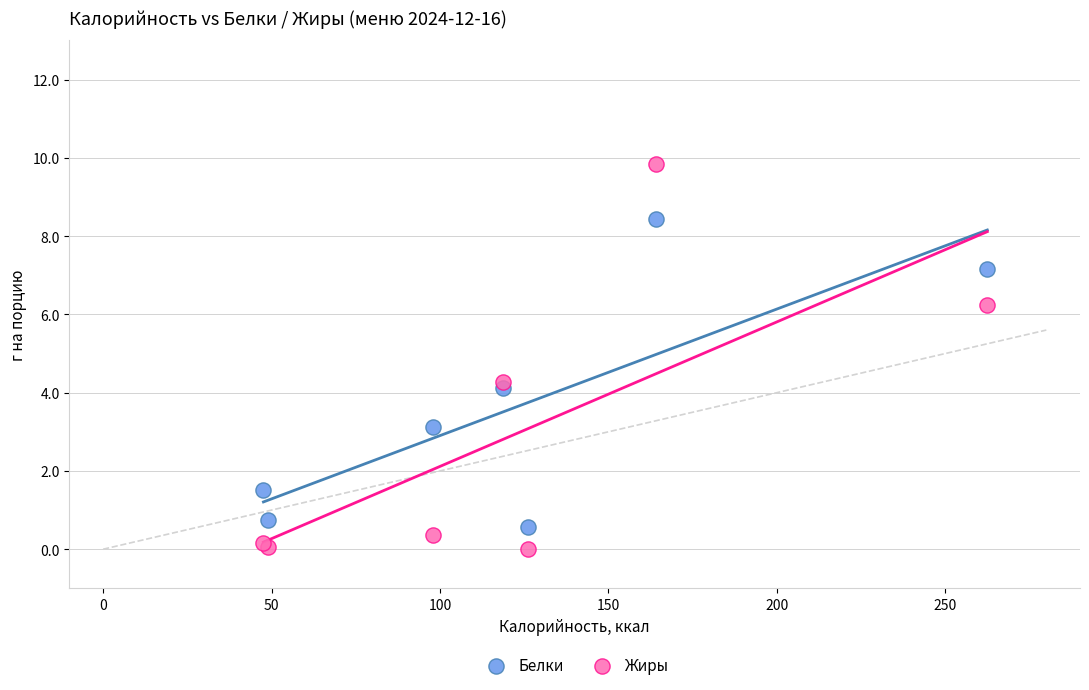

Which series reaches the maximum Y coordinate?

Жиры